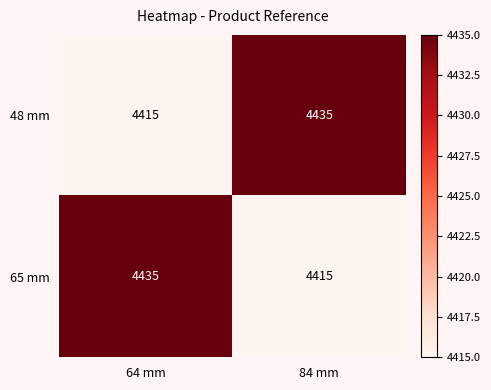

What is the difference between the 48 mm values at 84 mm and 64 mm?

20